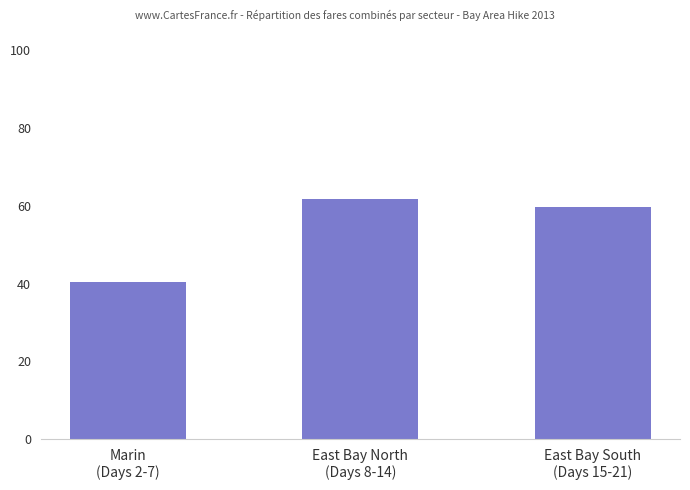

Approximately how many times larger is the value at East Bay South
(Days 15-21) compared to East Bay North
(Days 8-14)?

1.0